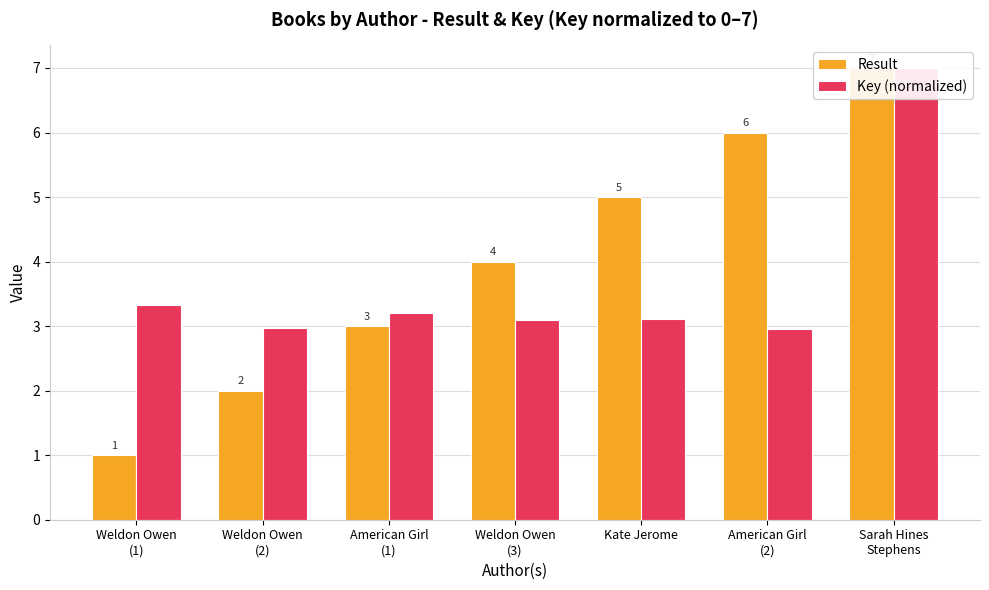

Reading left to right, list all the values displayed in this chart.

Result: Weldon Owen
(1)=1.0	Weldon Owen
(2)=2.0	American Girl
(1)=3.0	Weldon Owen
(3)=4.0	Kate Jerome=5.0	American Girl
(2)=6.0	Sarah Hines
Stephens=7.0
Key (normalized): Weldon Owen
(1)=3.3	Weldon Owen
(2)=3.0	American Girl
(1)=3.2	Weldon Owen
(3)=3.1	Kate Jerome=3.1	American Girl
(2)=3.0	Sarah Hines
Stephens=7.0